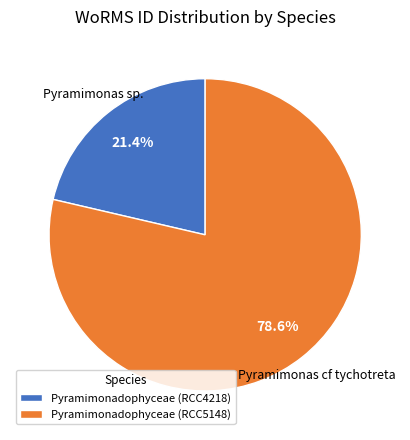

Rank the categories by value from highest to lowest.

Pyramimonadophyceae (RCC5148), Pyramimonadophyceae (RCC4218)